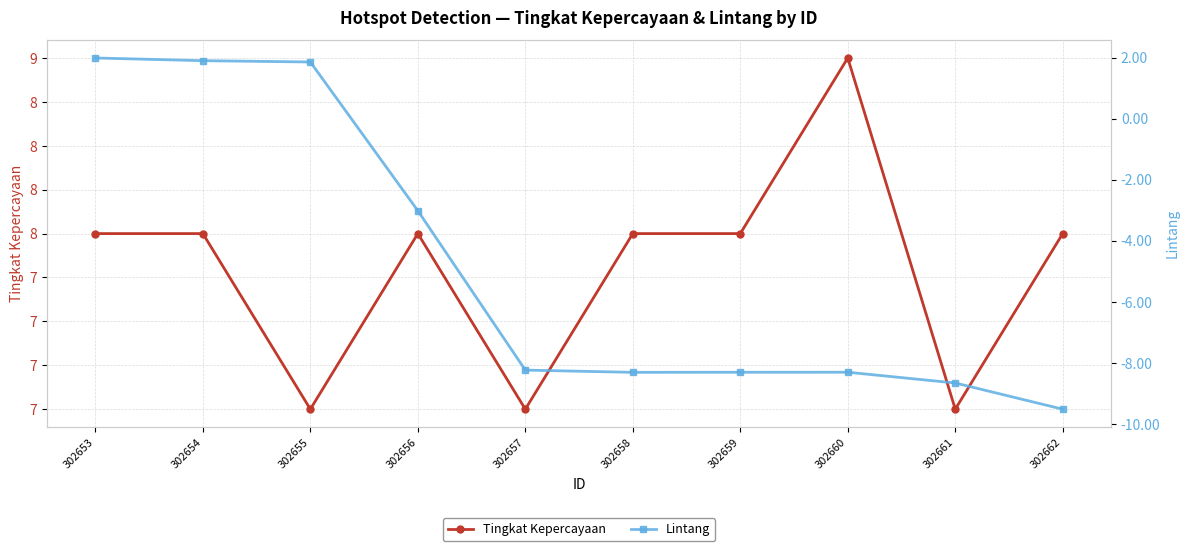

Reading left to right, transcribe all the data shown in this chart.

Tingkat Kepercayaan: 8.0	8.0	7.0	8.0	7.0	8.0	8.0	9.0	7.0	8.0
Lintang: 2.0	1.9	1.9	-3.0	-8.2	-8.3	-8.3	-8.3	-8.7	-9.5